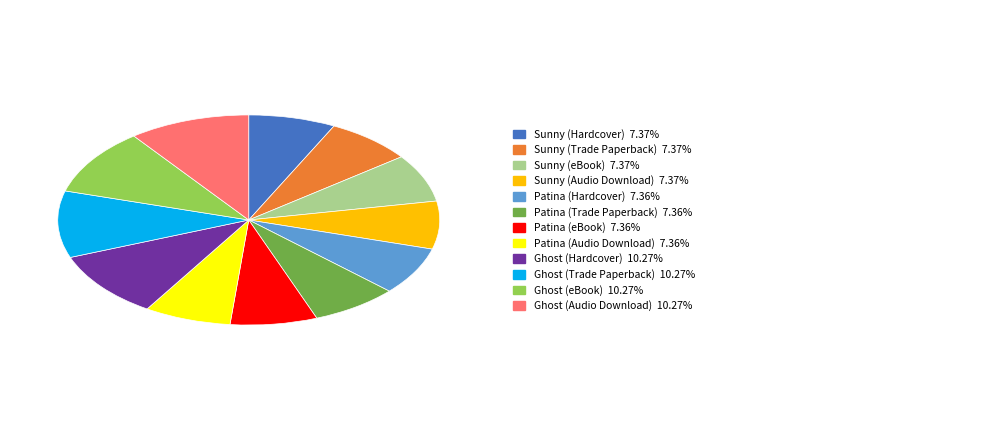

Is there any slice that represents more than half of the pie?

No